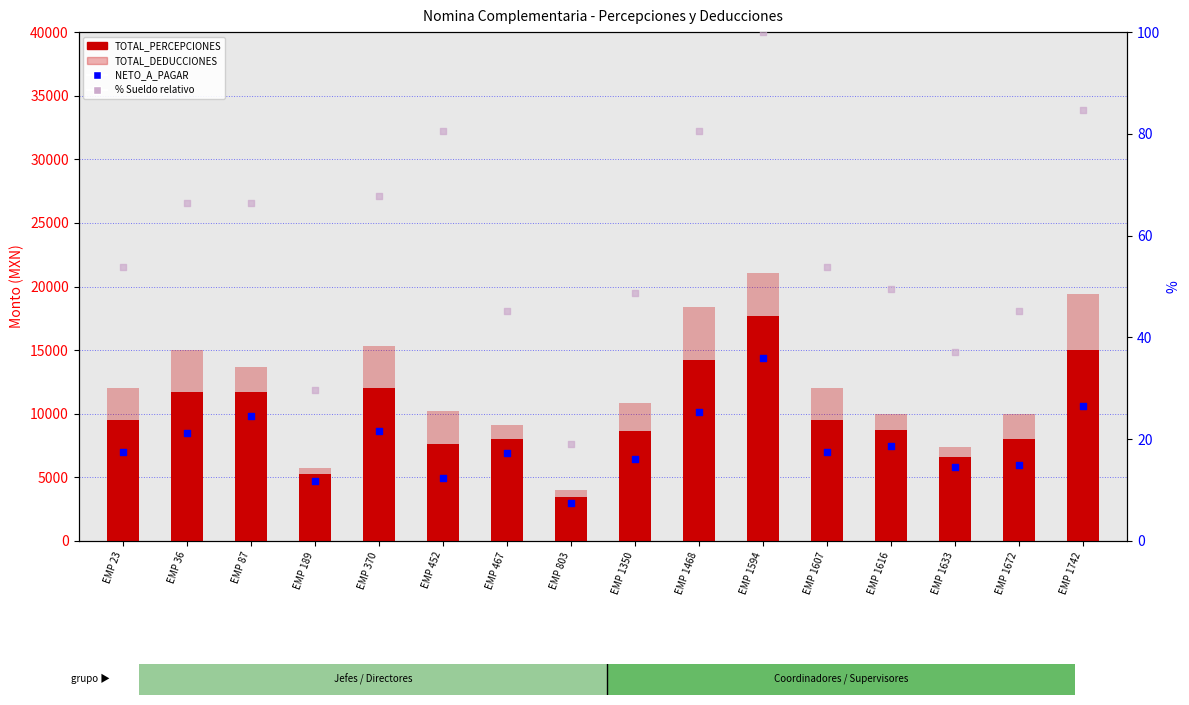

Which series contains the highest Y value?

TOTAL_PERCEPCIONES